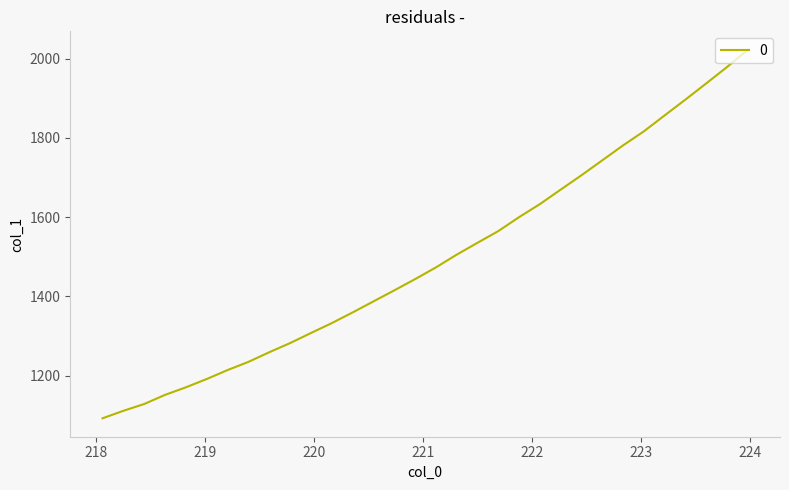

What is the maximum value shown in the chart?

2022.1